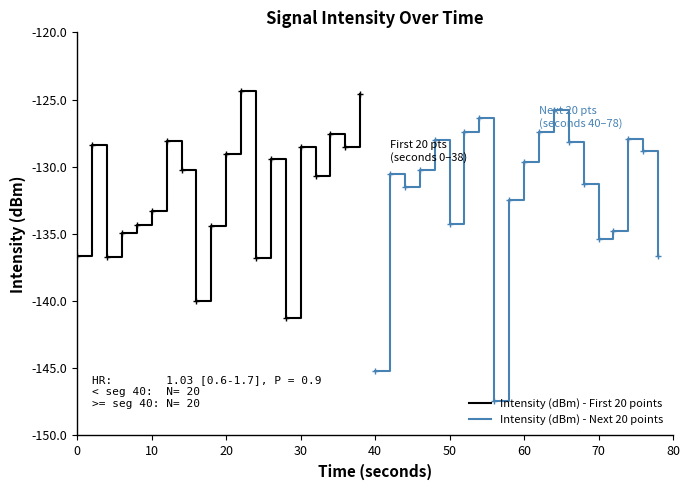

How many interior local peaks does the Intensity (dBm) - First 20 points series have?

6